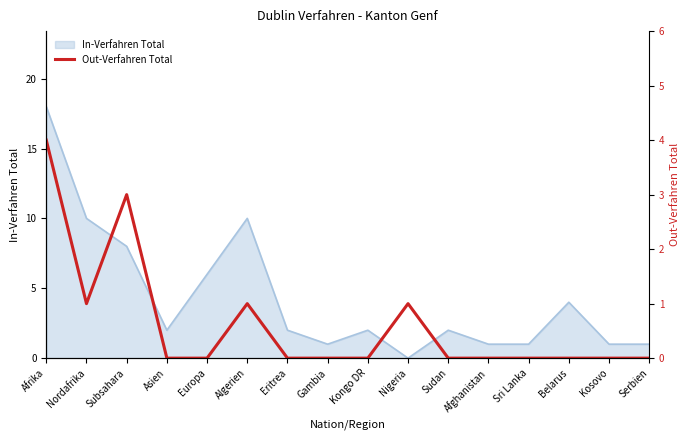

At which category does the chart reach its minimum across all series?

Asien